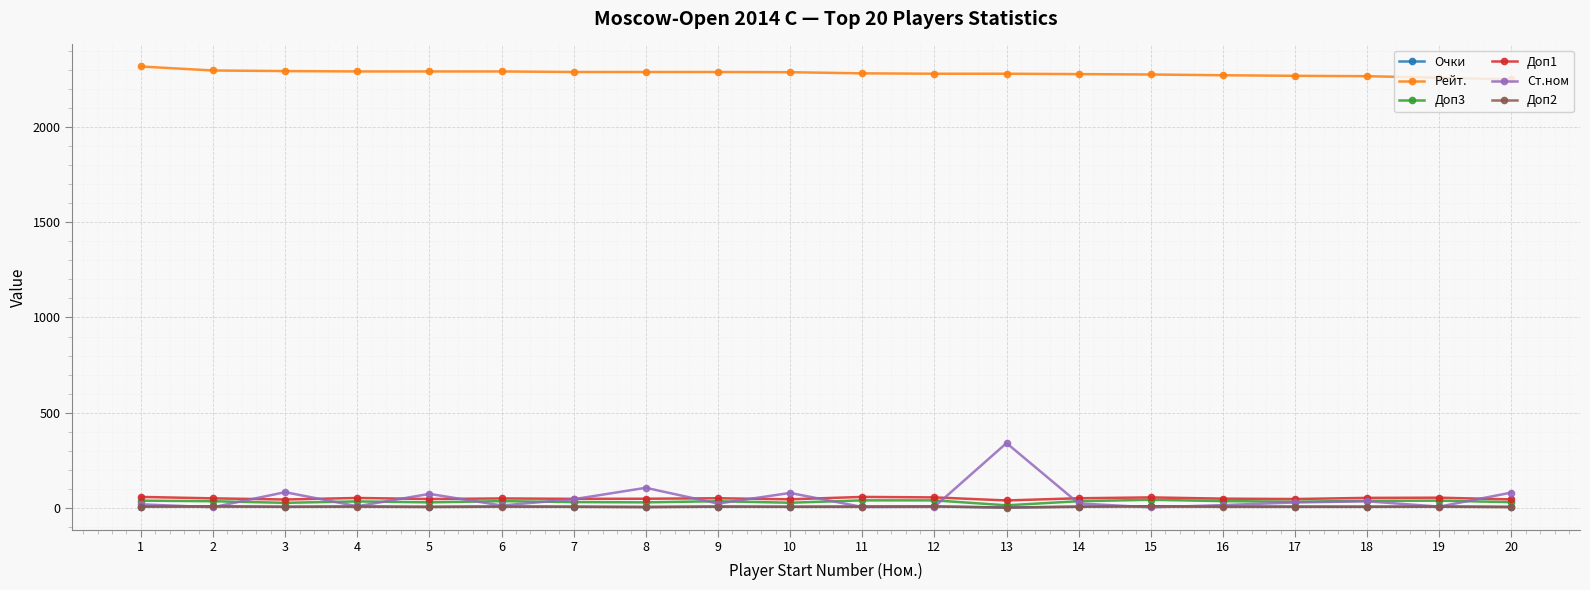

Which series has the largest total across all categories?

Рейт.